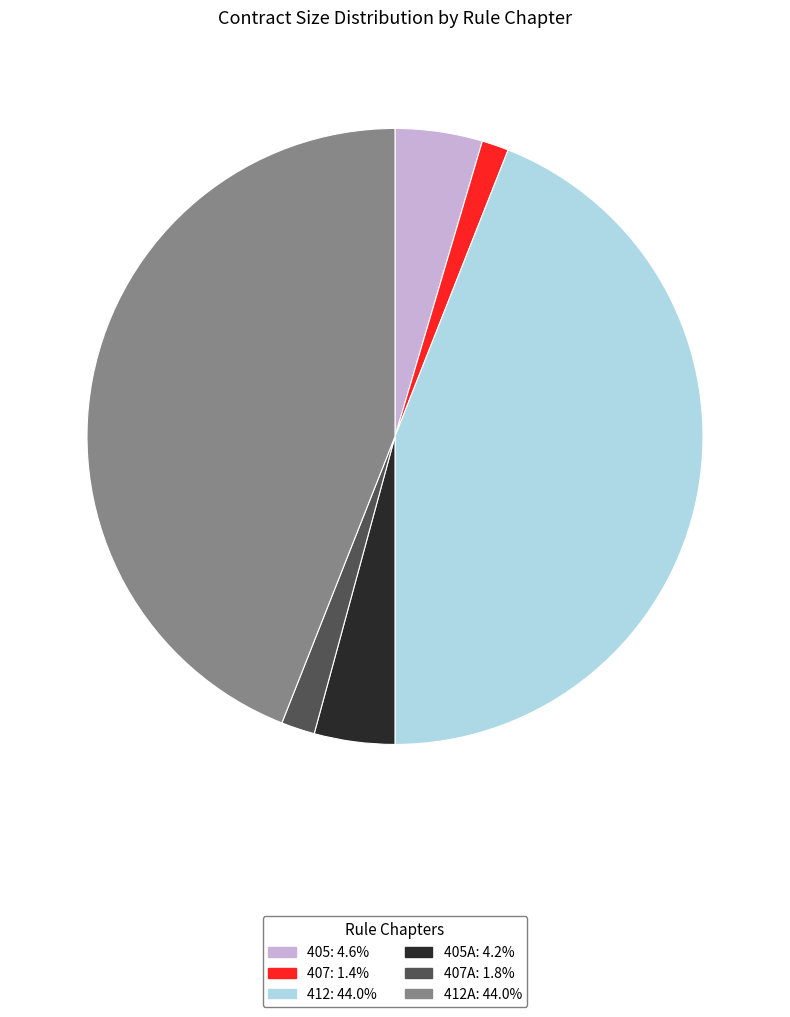

Is there a majority slice in this chart?

No